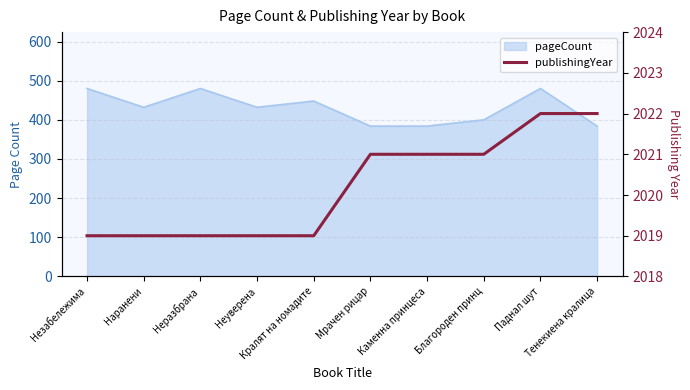

The chart shows a value of 444 at Каменна принцеса. True or false?

False